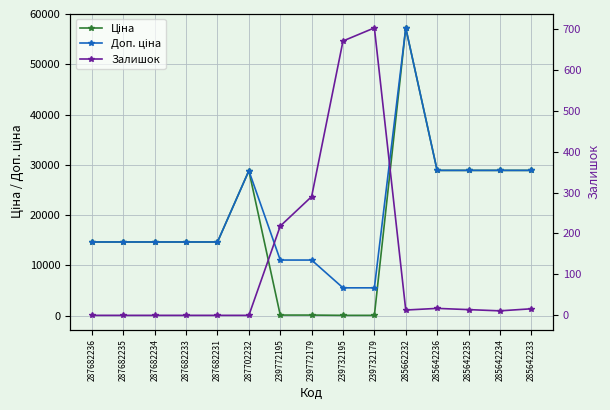

Where is the first local maximum for Доп. ціна?

287702232